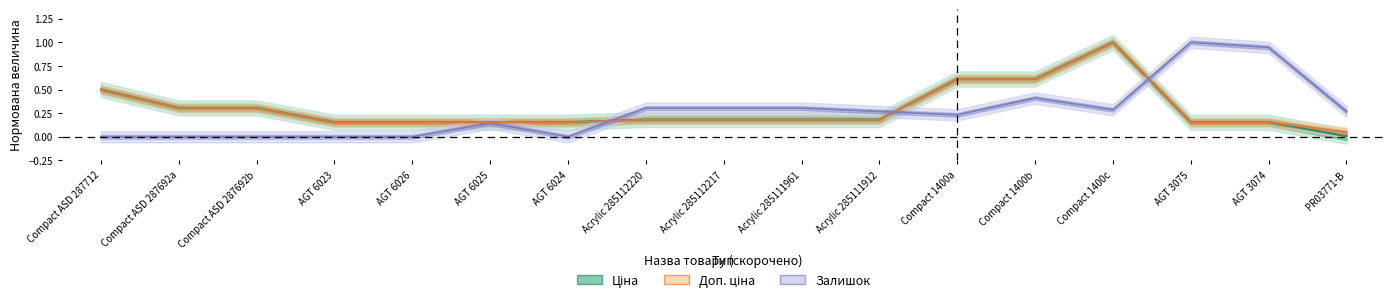

What is the difference between the highest and lowest values at Acrylic 285112217?

0.1